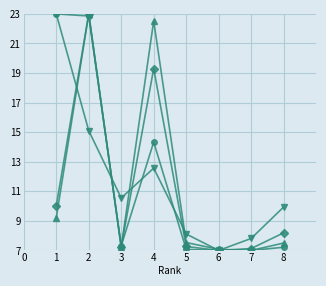

What is the greatest value displayed?

23.0